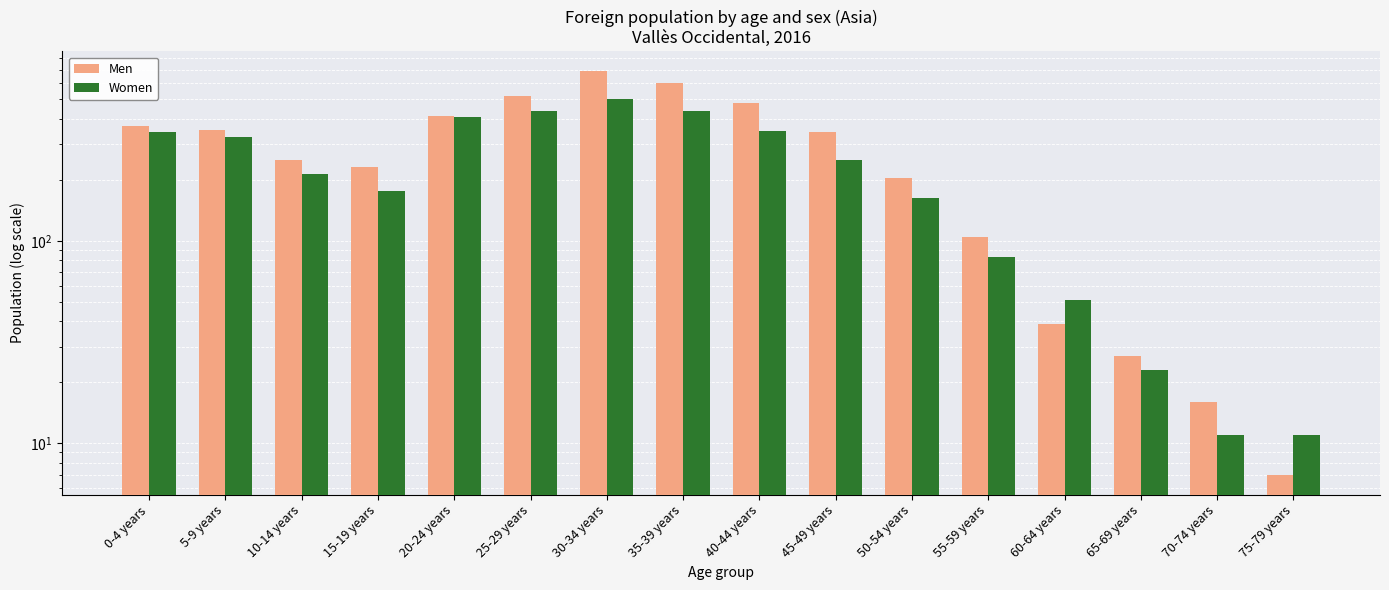

Are the bars horizontal?

No